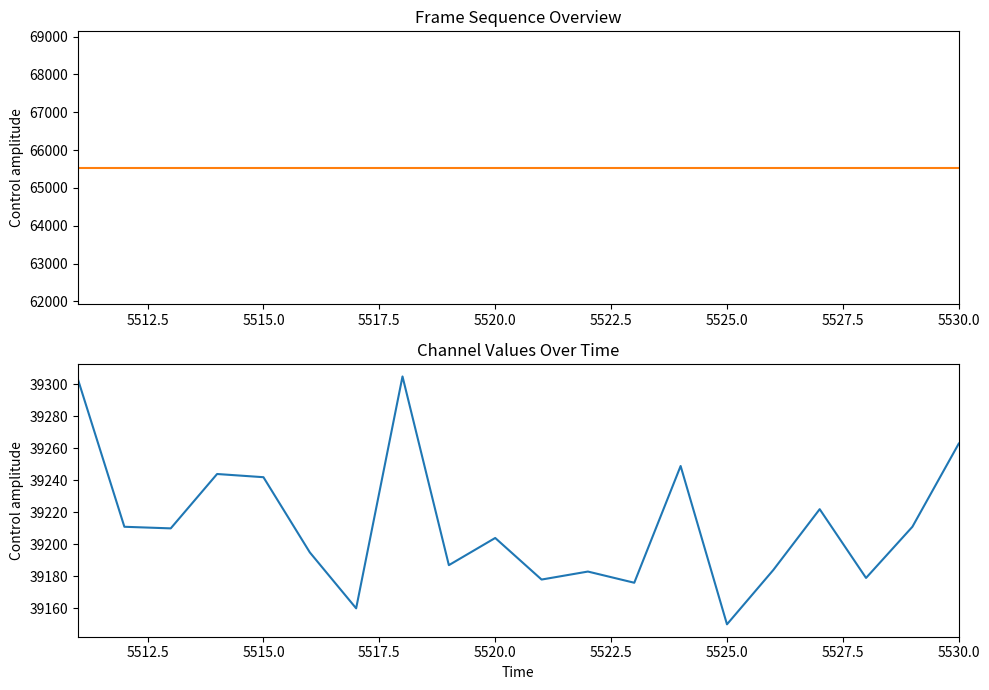

What is the sum of all col_519 values?

1310700